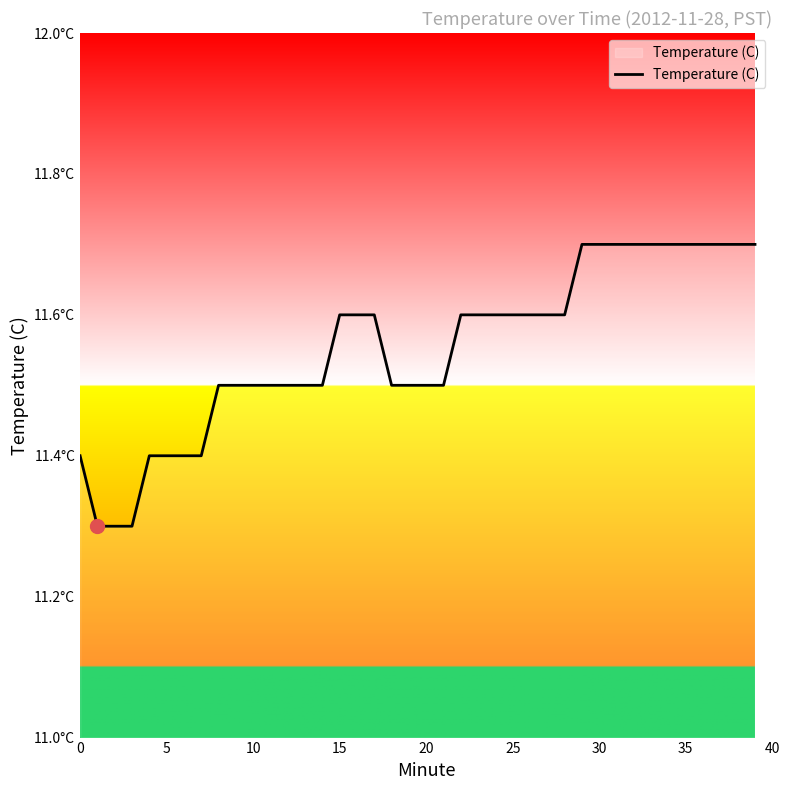

Does the chart display data point markers on the line(s)?

No